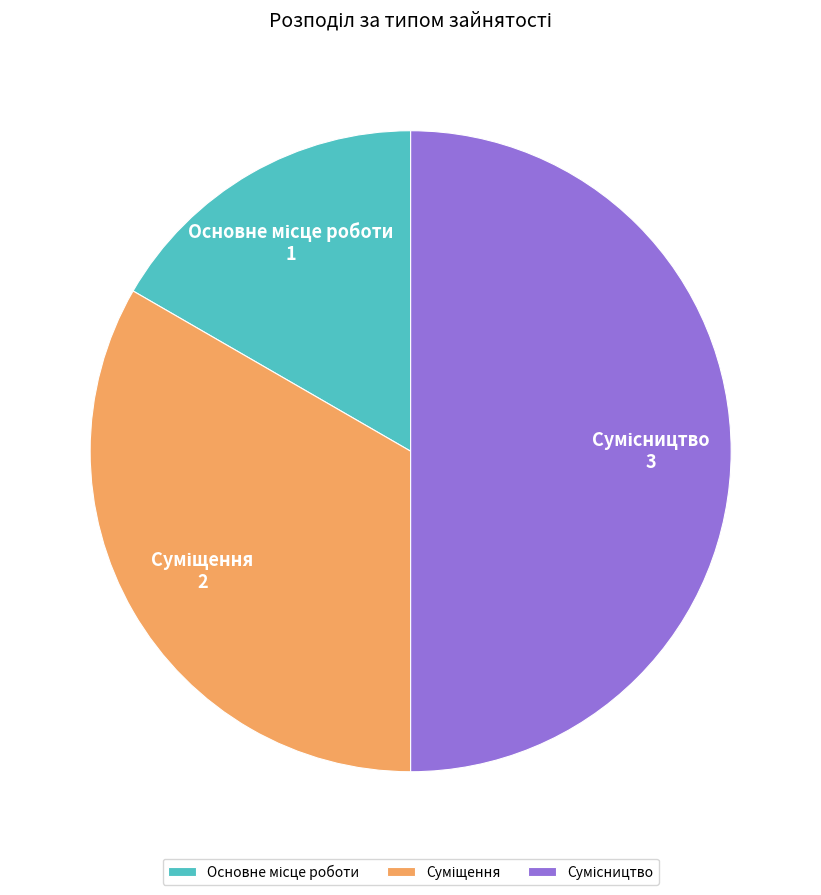

Count the number of slices in the pie.

3